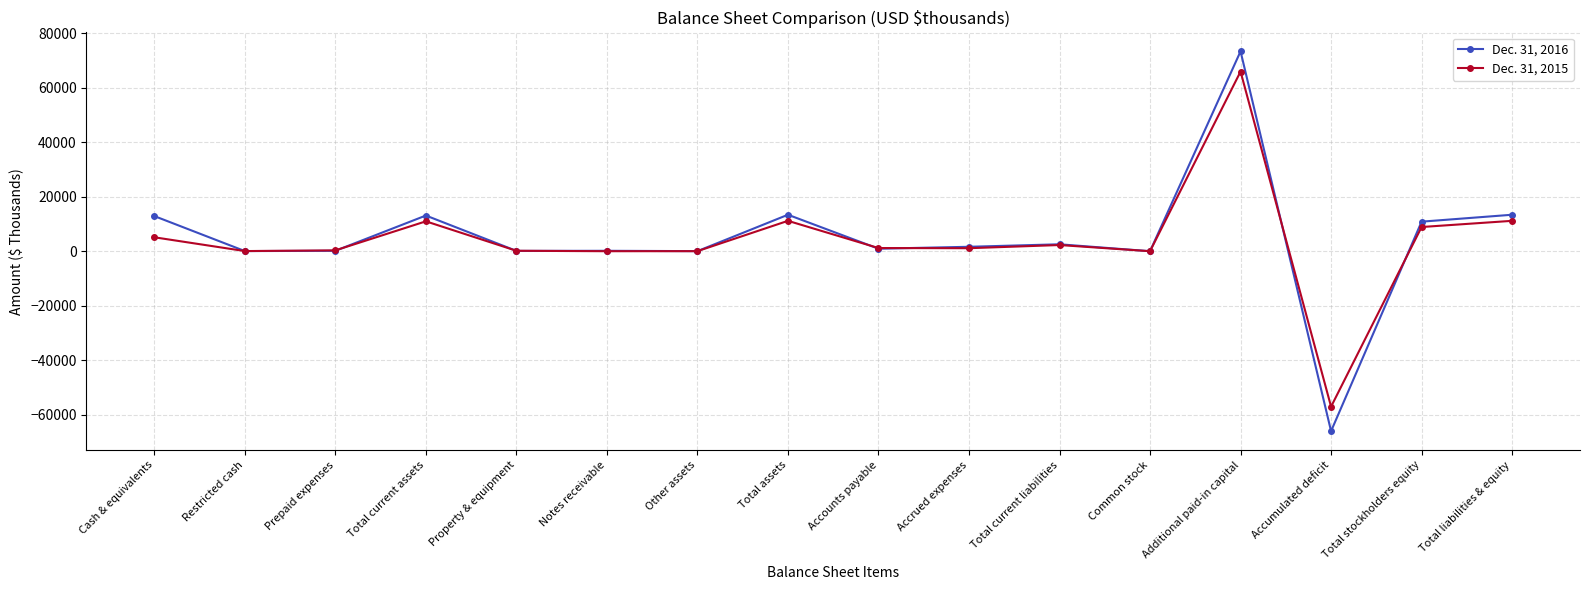

What is the label of the 10th point from the right?

Other assets